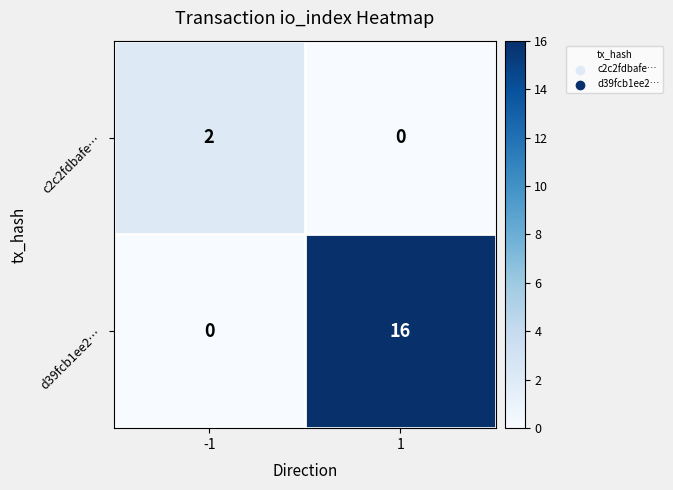

What is the total value across all series at 1?

16